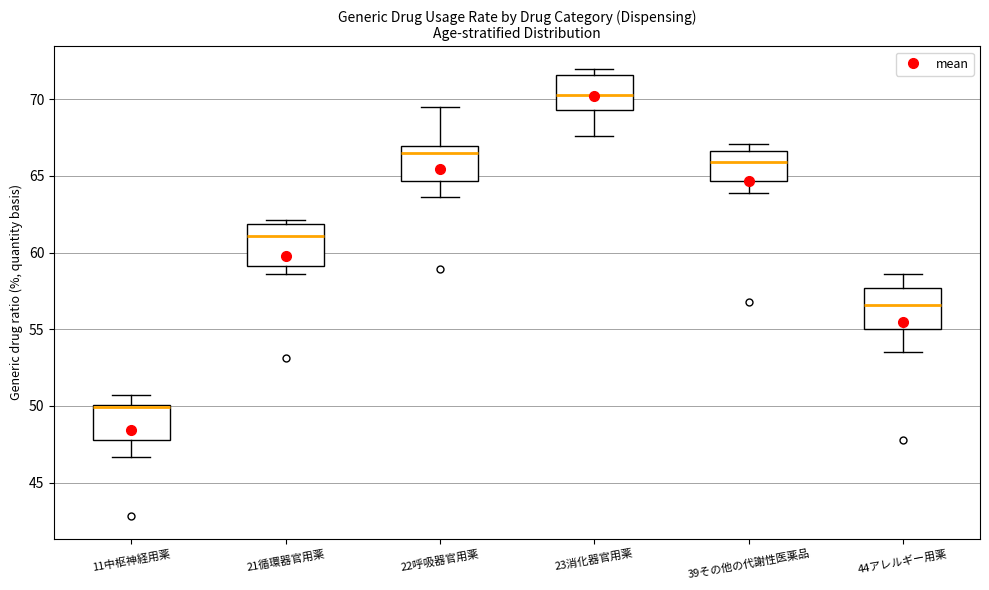

Reading left to right, read every box against the y-axis: the position of its median line, the range the box covers, and the ends of its whiskers. The values are not printed on the chart, so give them approximately, as read against the axis.

11中枢神経用薬: median 50.0, box 48.0 to 50.0, whiskers 46.5 to 50.5
21循環器官用薬: median 61.0, box 59.0 to 62.0, whiskers 58.5 to 62.0 (just above the box's upper edge)
22呼吸器官用薬: median 66.5, box 64.5 to 67.0, whiskers 63.5 to 69.5
23消化器官用薬: median 70.5, box 69.5 to 71.5, whiskers 67.5 to 72.0
39その他の代謝性医薬品: median 66.0, box 64.5 to 66.5, whiskers 64.0 to 67.0
44アレルギー用薬: median 56.5, box 55.0 to 57.5, whiskers 53.5 to 58.5